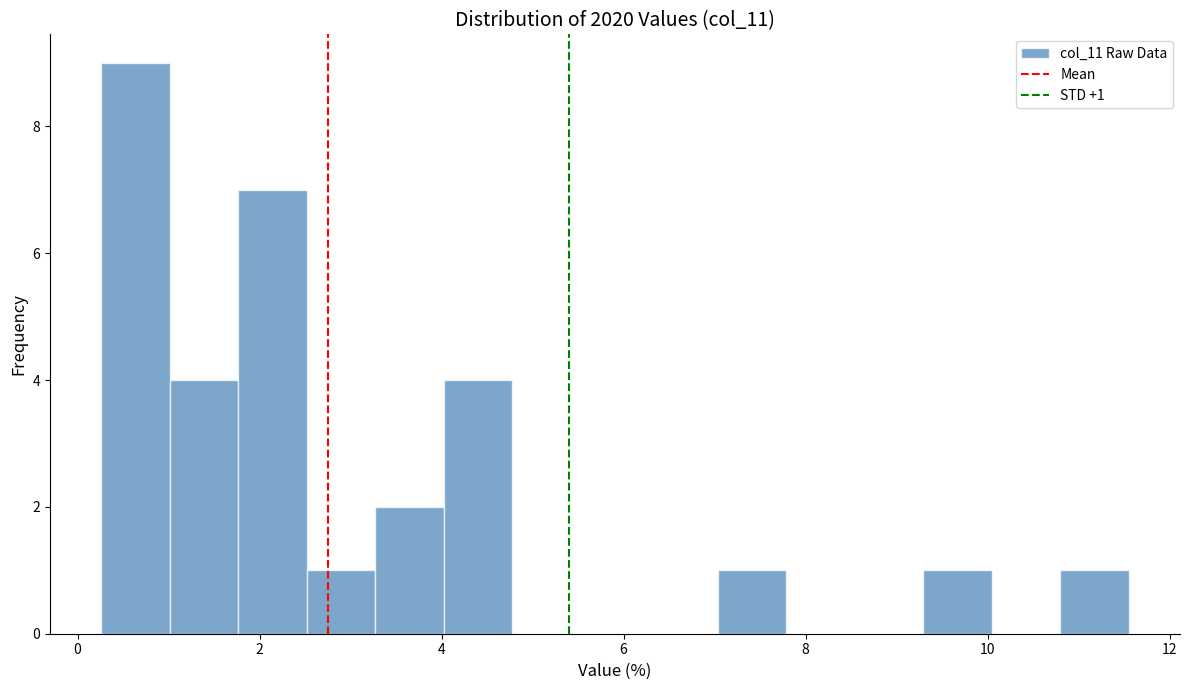

Around what value on the x-axis is the tallest bar? Give the approximate position of its centre, as read against the axis.

0.6